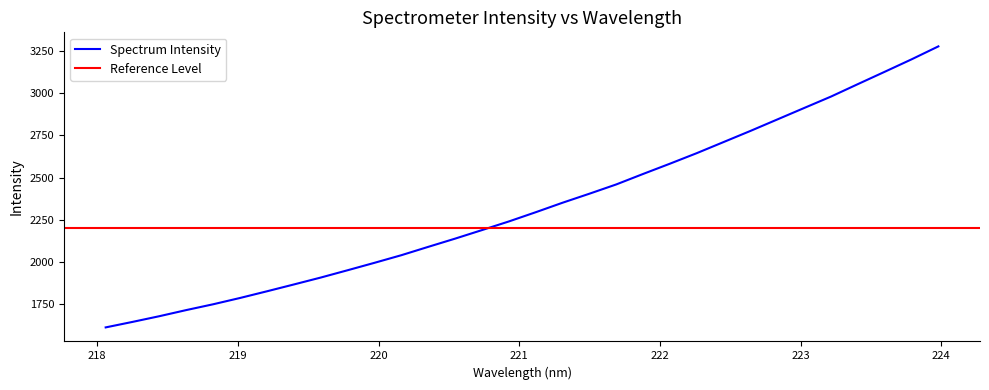

Is it true that the value at 222.4538 is 776.2?

False